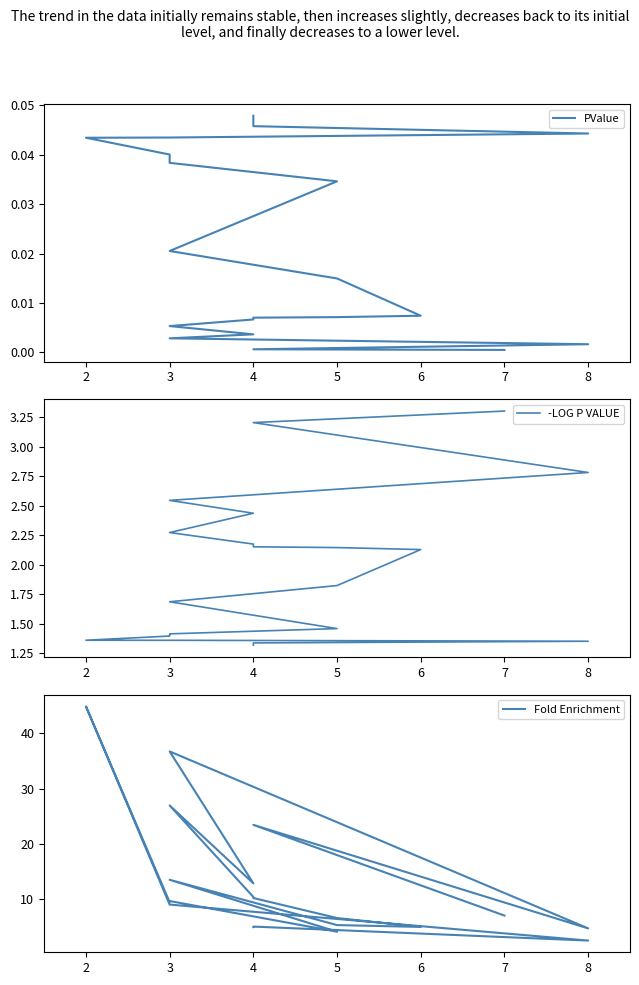

Does the chart have visible grid lines?

No